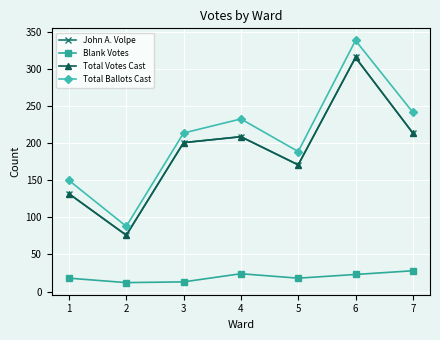

At which category does Total Ballots Cast reach its first local valley?

2